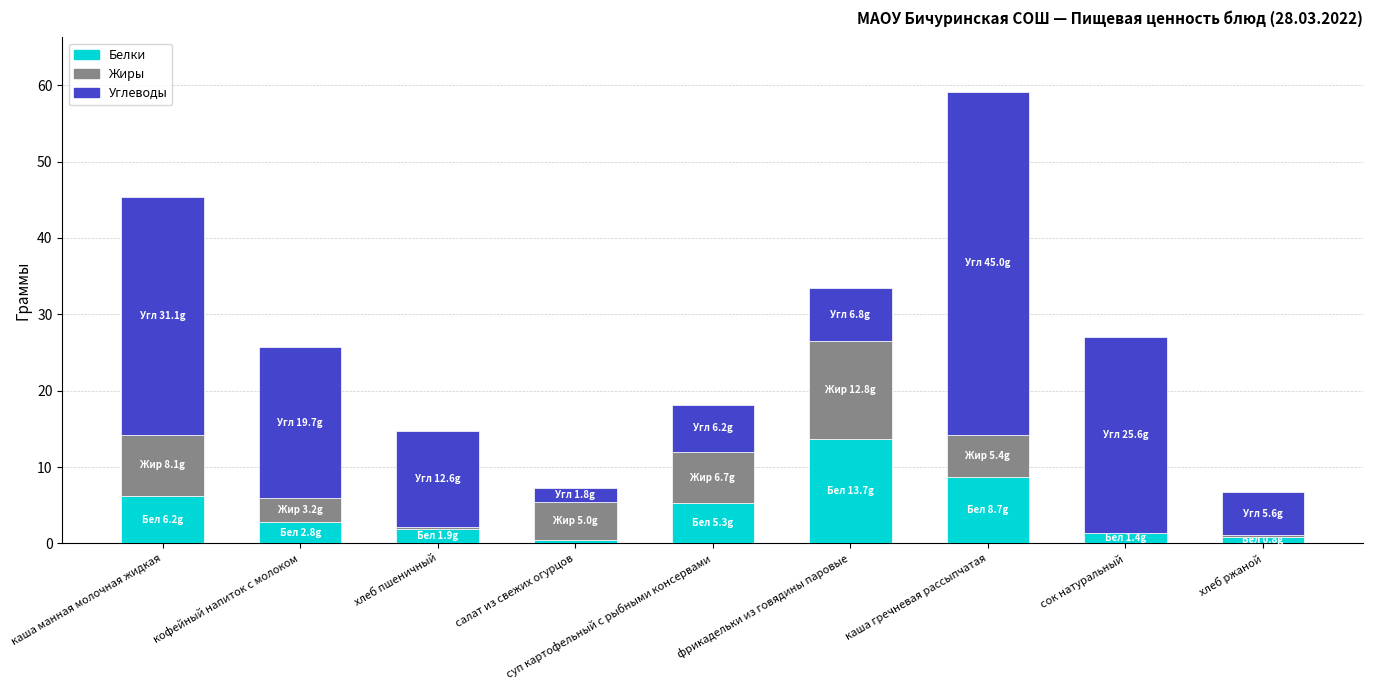

Count the number of categories in the chart.

9